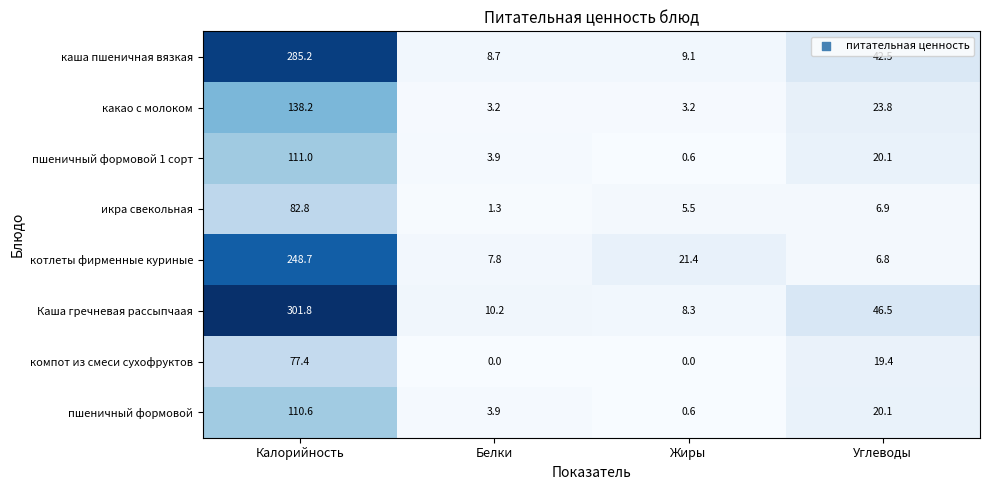

Which series has the largest range (max minus min)?

Каша гречневая рассыпчаая